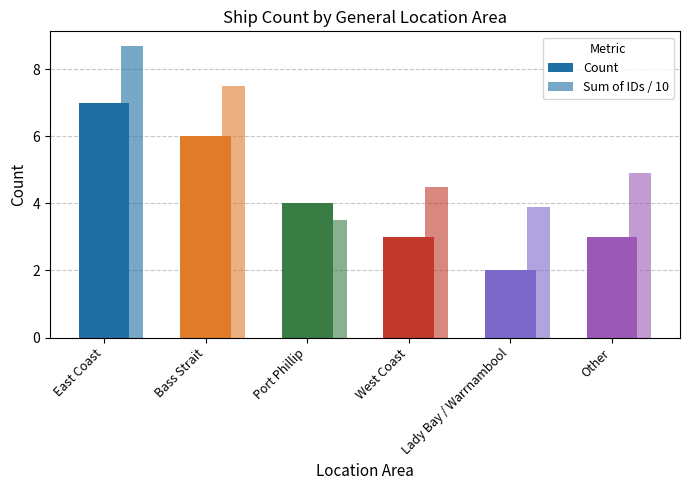

List the series in order of their peak value, highest first.

Sum of IDs / 10, Count